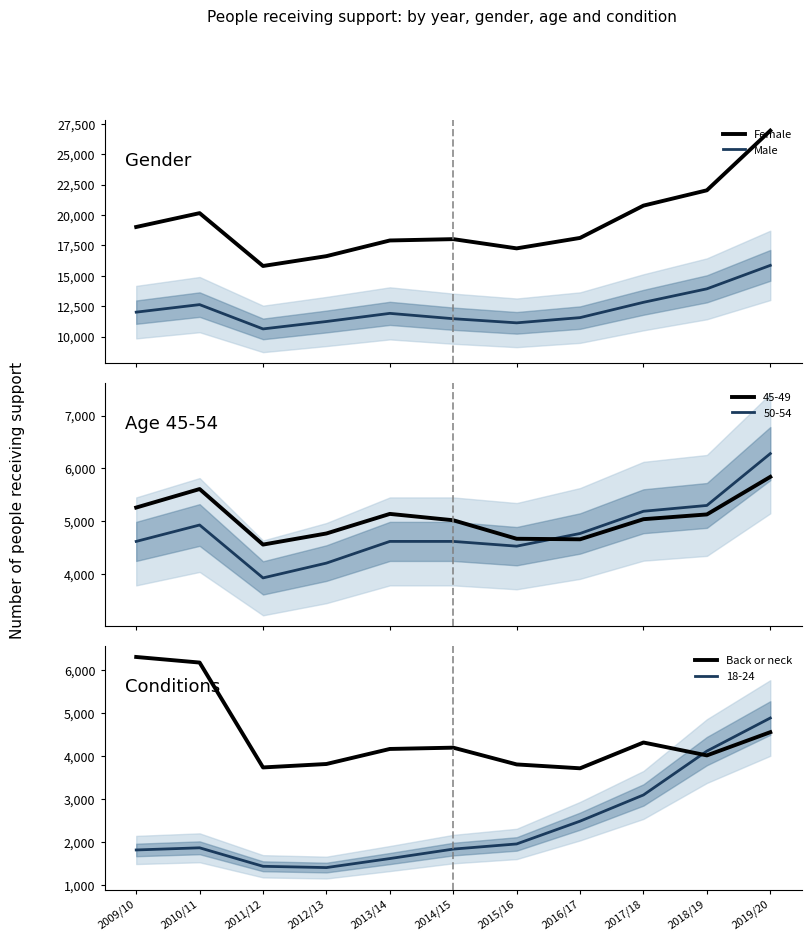

What are all the series names shown in the legend?

Female, Male, Back or neck